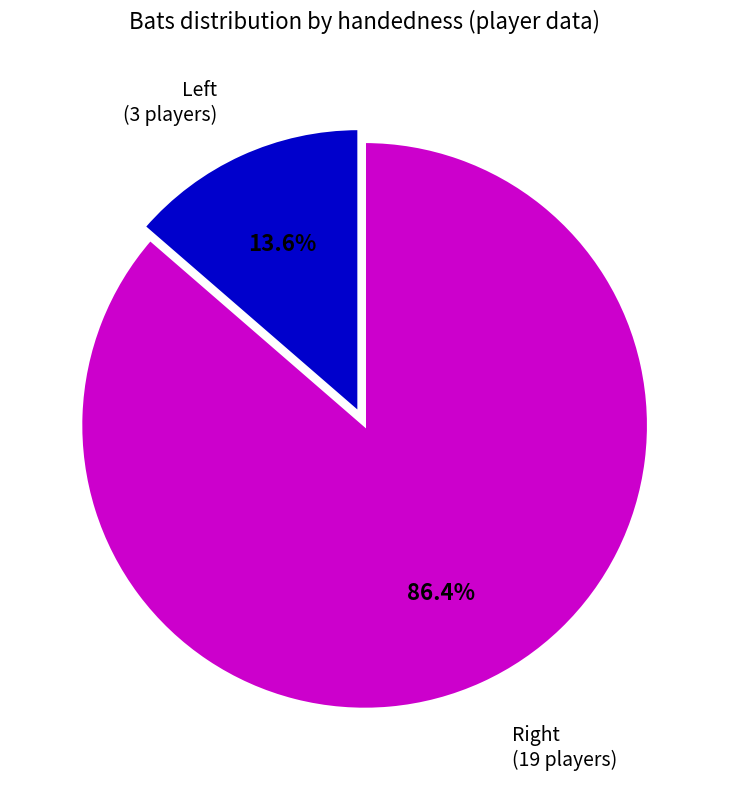

Is there any slice that represents more than half of the pie?

Yes